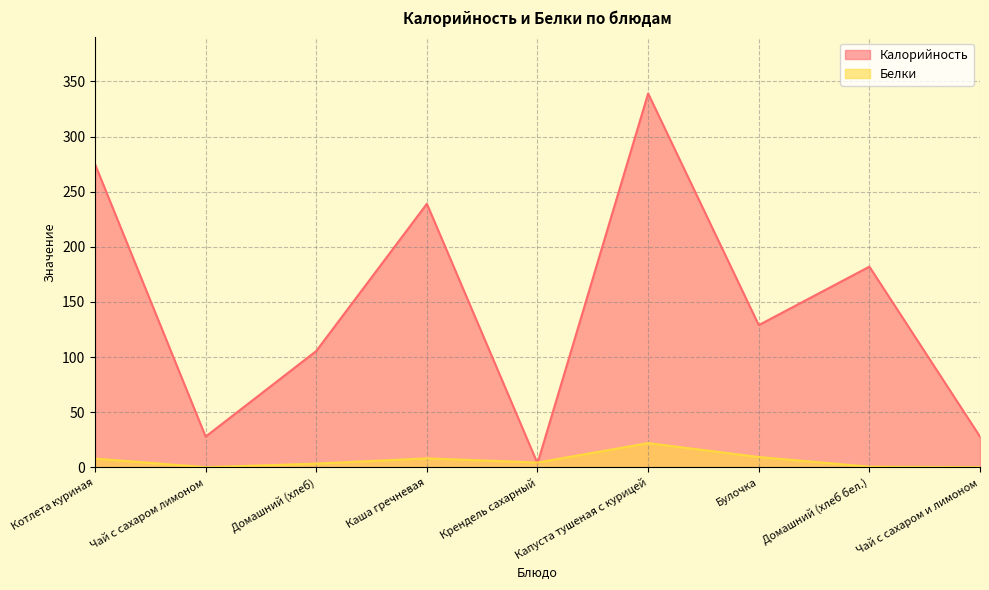

Is the value of Белки at Котлета куриная greater than the value of Калорийность at Домашний (хлеб бел.)?

No